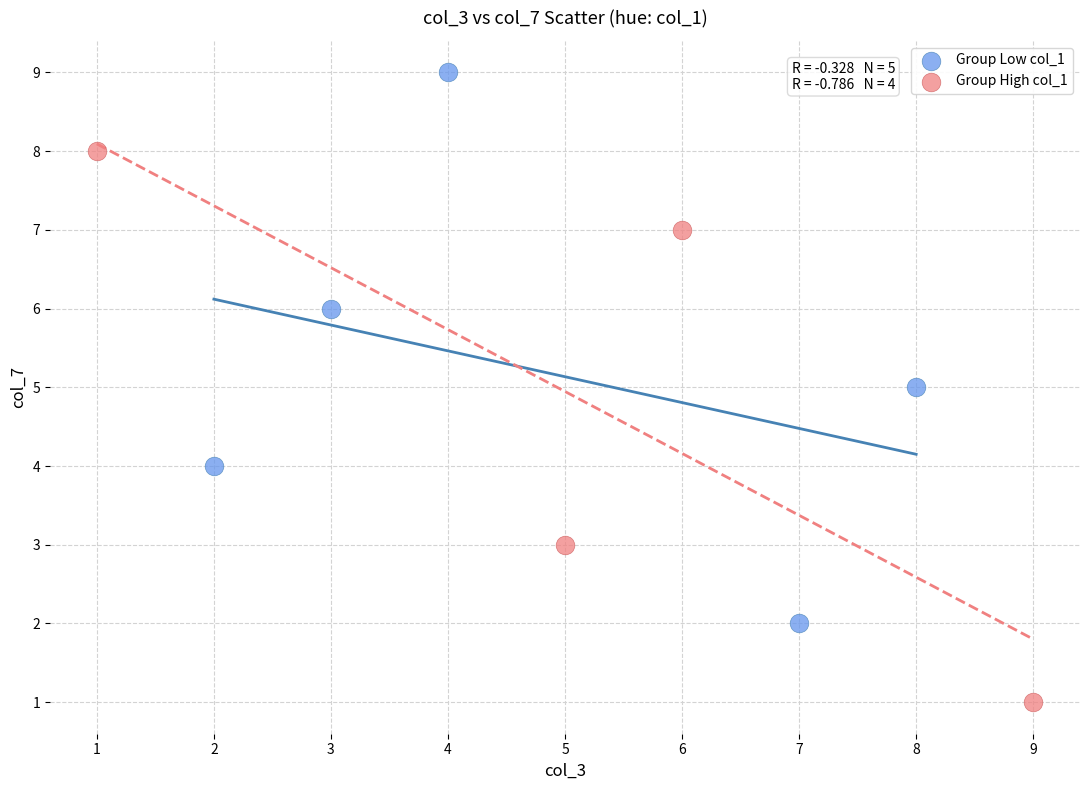

Which series contains the lowest Y value?

Group High col_1